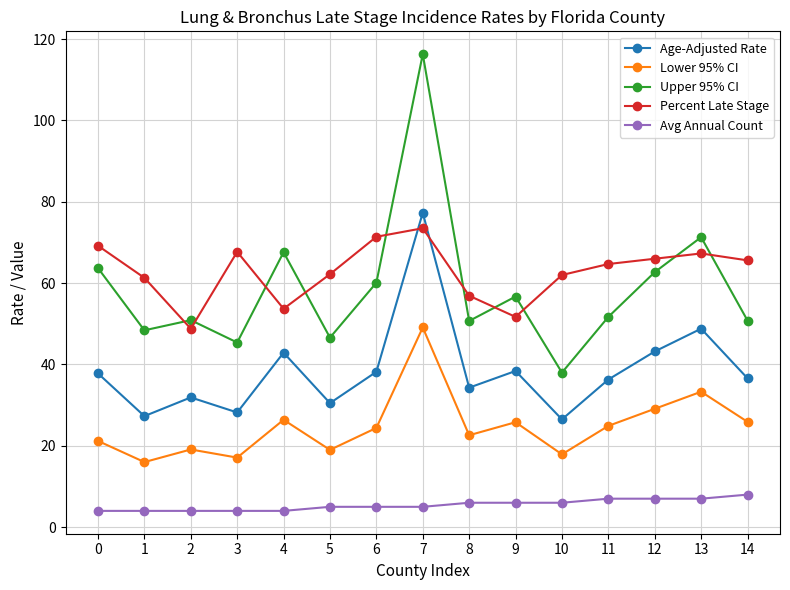

True or false: Percent Late Stage and Age-Adjusted Rate cross at least once.

True